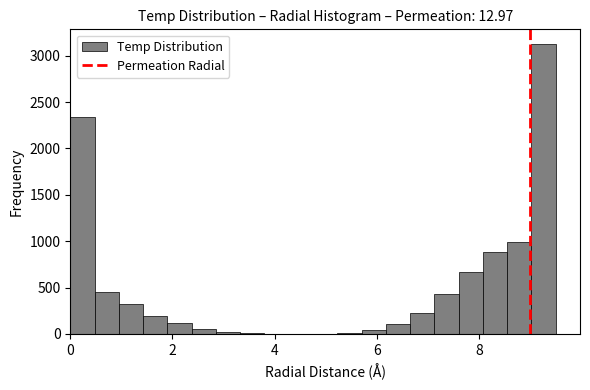

Around what value on the x-axis is the tallest bar? Give the approximate position of its centre, as read against the axis.

9.2